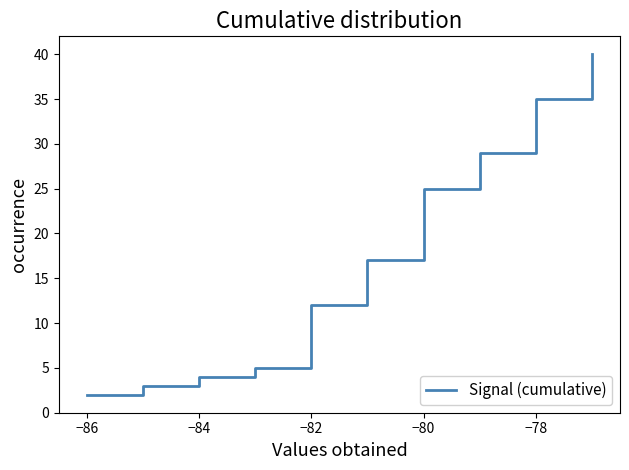

What is the difference between the maximum and minimum values?

38